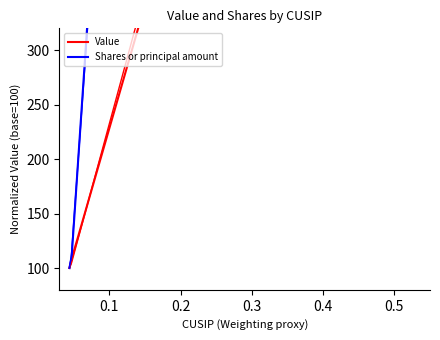

Count the number of data series in this chart.

2